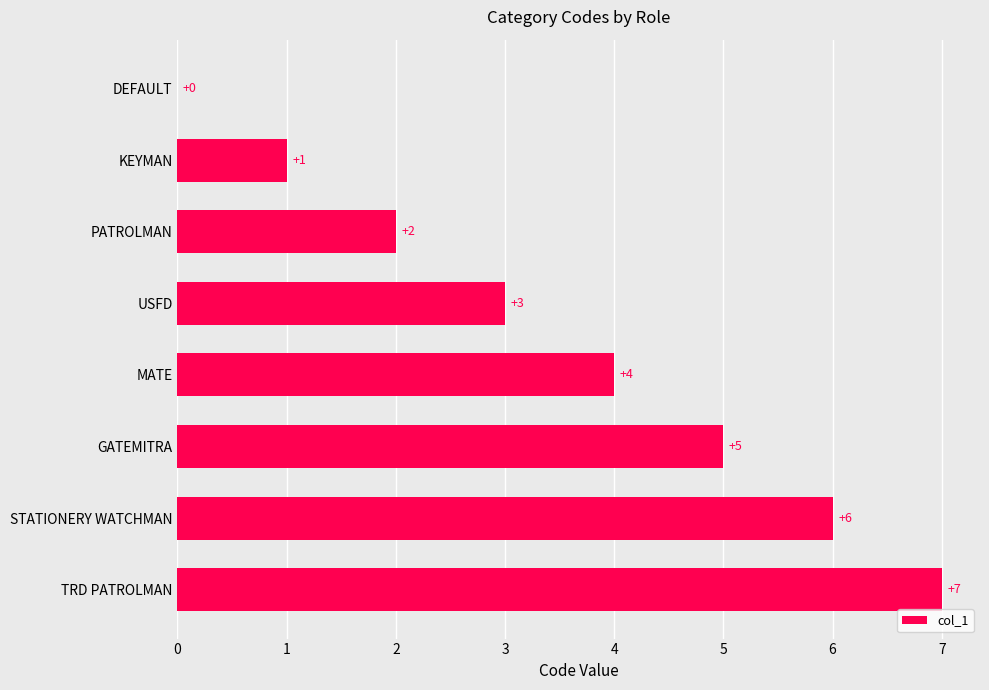

How many categories are shown in the chart?

8